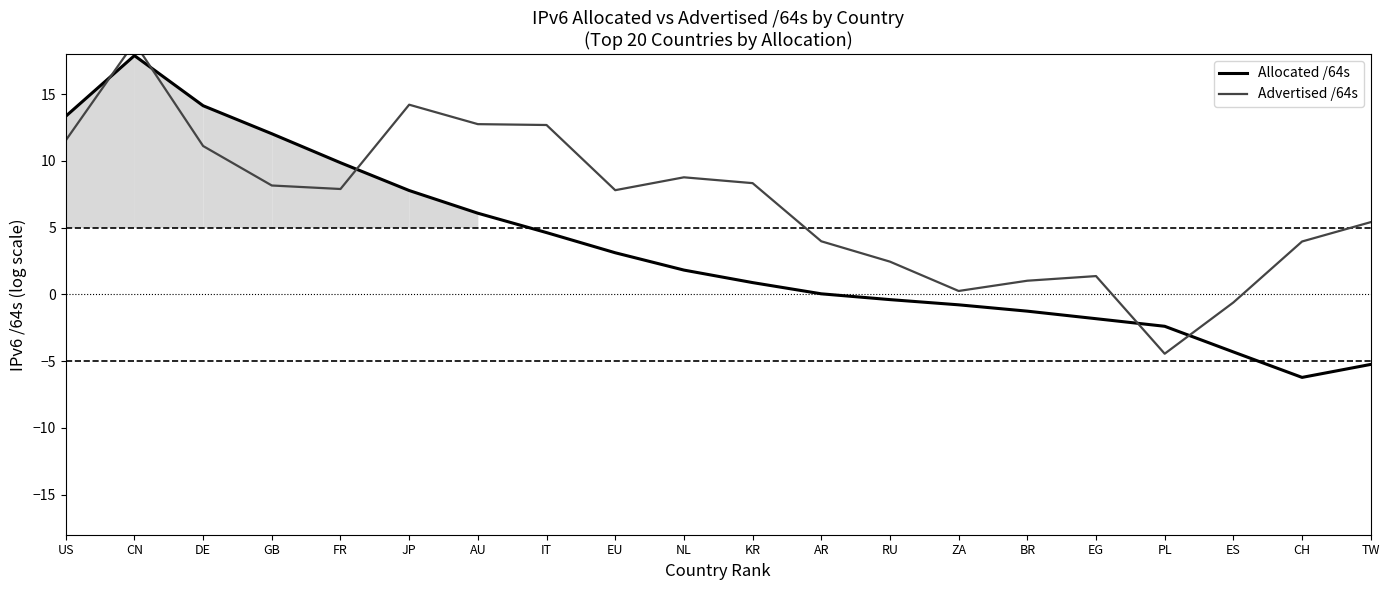

Between DE and EU, which series saw the biggest shift?

Allocated /64s